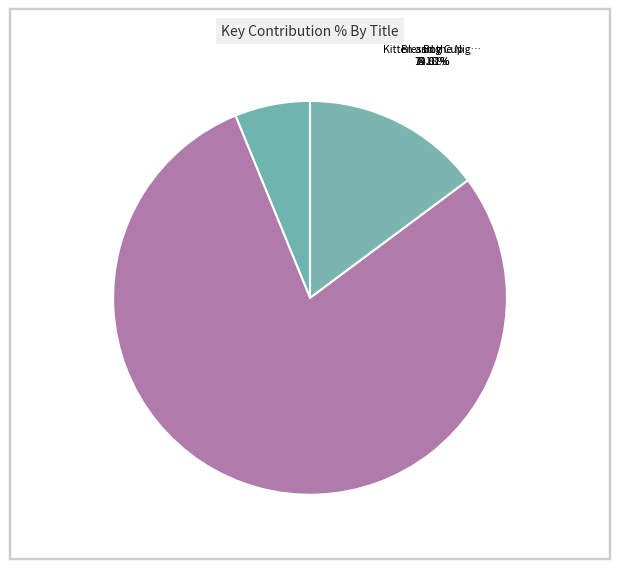

Is it true that Kitten and the Night Watchman is 17% of the pie?

False